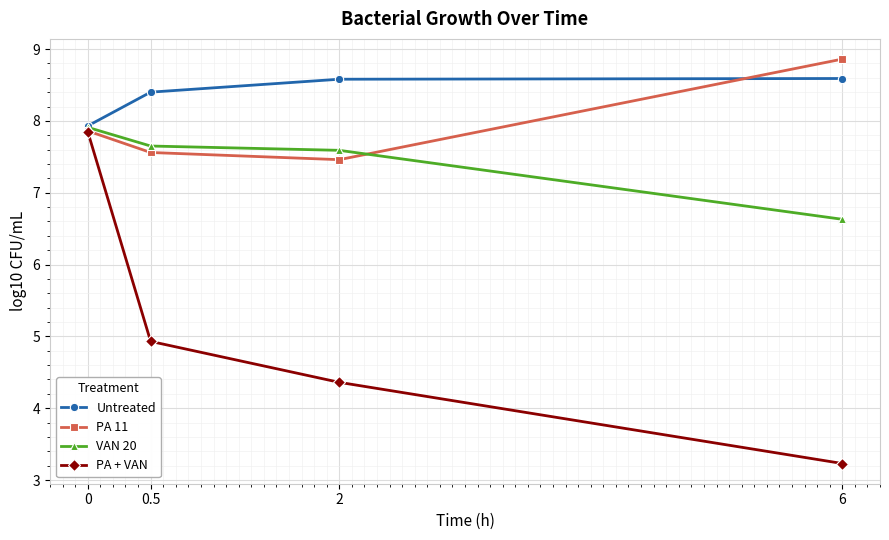

Between 0 and 6, which series saw the biggest shift?

PA + VAN